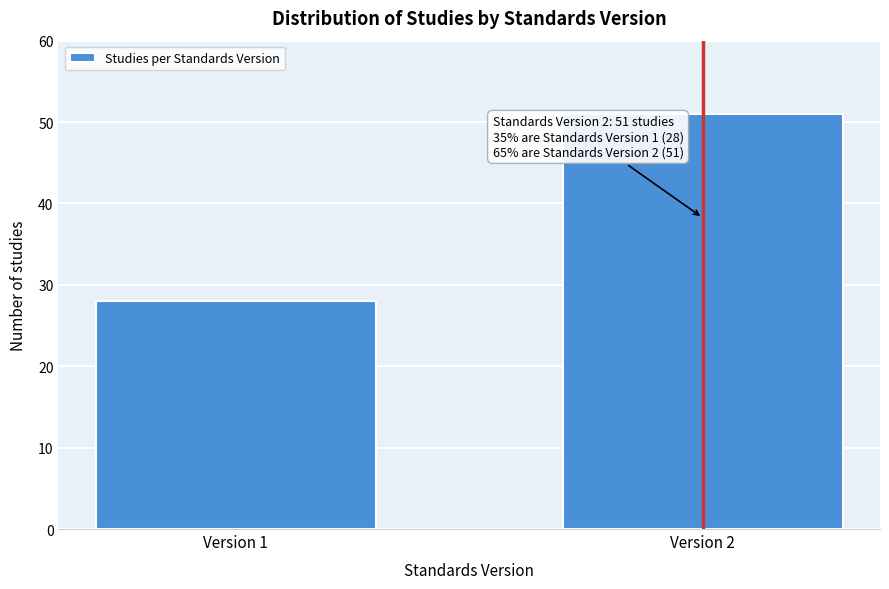

Reading right to left, what are all the values shown in this chart?

Version 2=51	Version 1=28